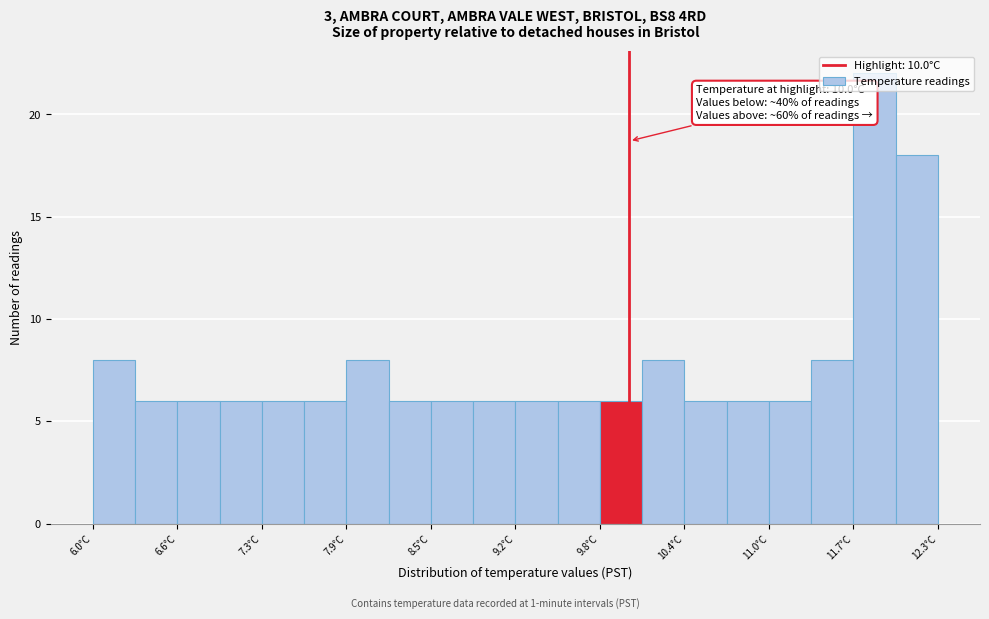

Around what value on the x-axis is the tallest bar? Give the approximate position of its centre, as read against the axis.

11.8